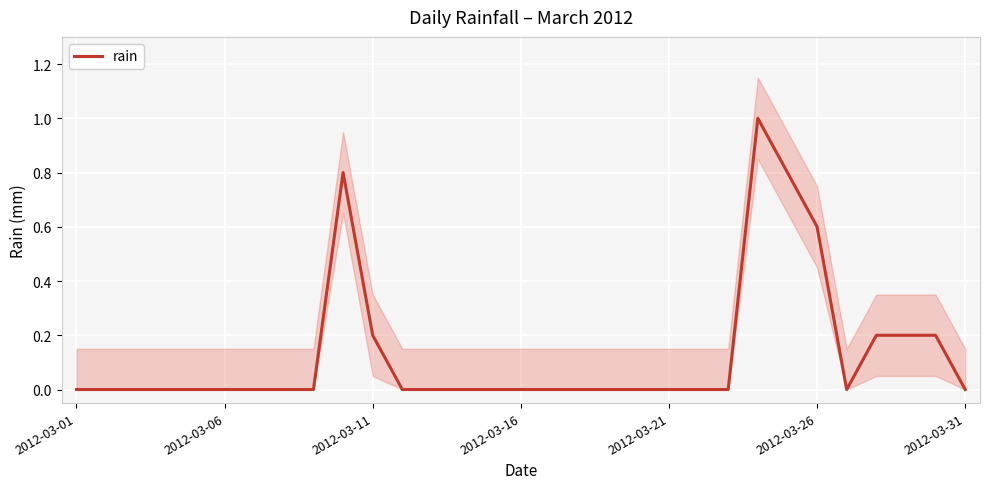

How many values are between 0 and 1?

31